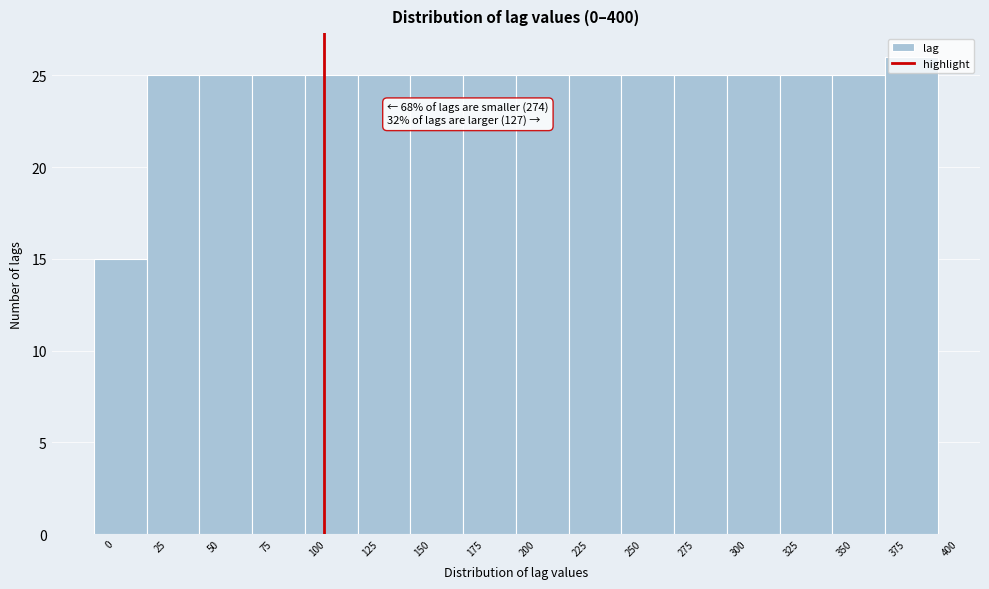

Which range on the x-axis has the tallest bar?

365 to 390